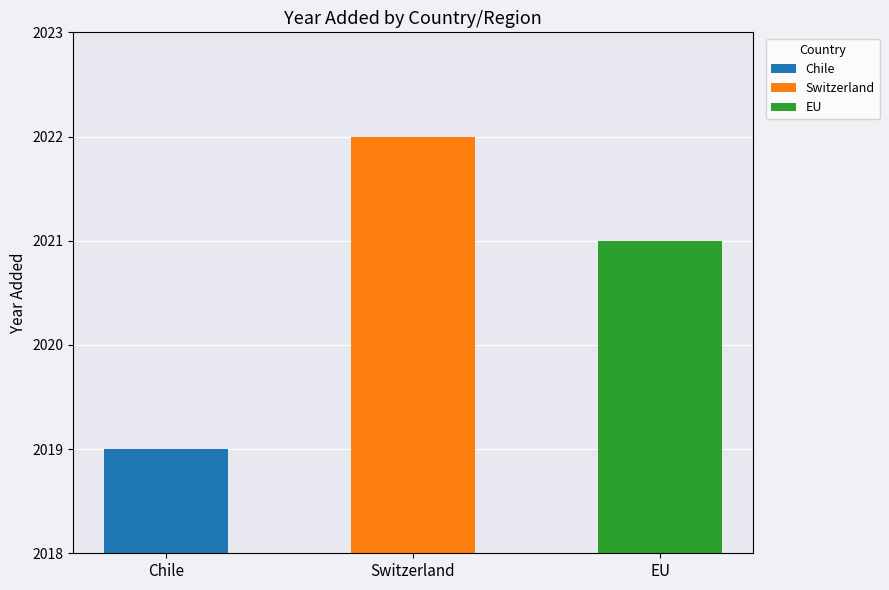

What is the change in value from Switzerland to EU?

-1